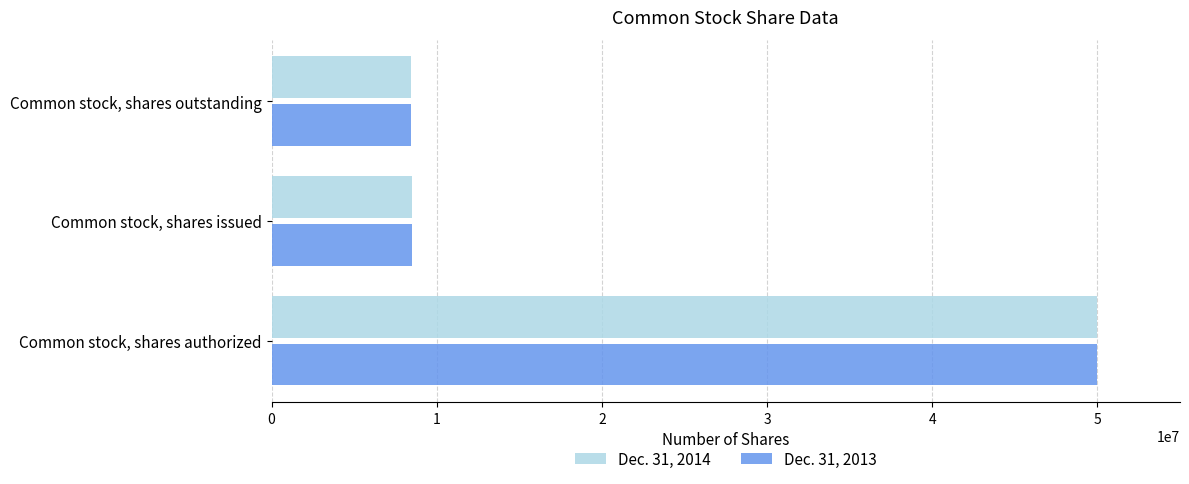

At which label is Dec. 31, 2013 closest to 29205246?

Common stock, shares issued